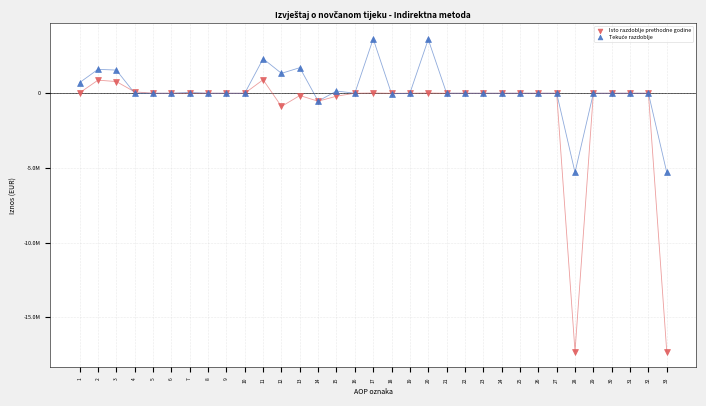

Which series contains the lowest Y value?

Isto razdoblje prethodne godine